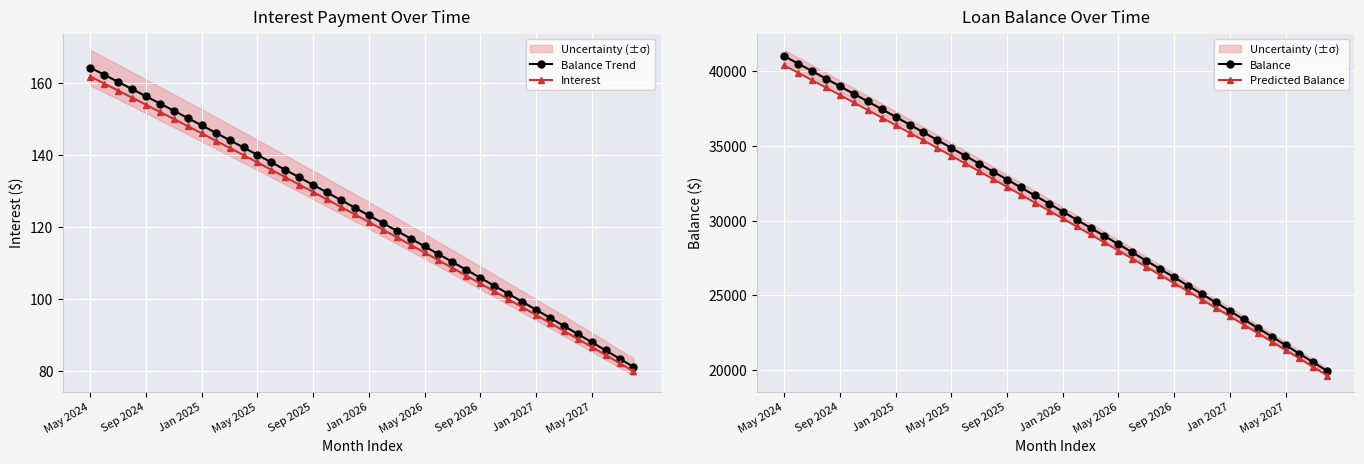

The Interest series shows 139.7 at Jan 2027. True or false?

False